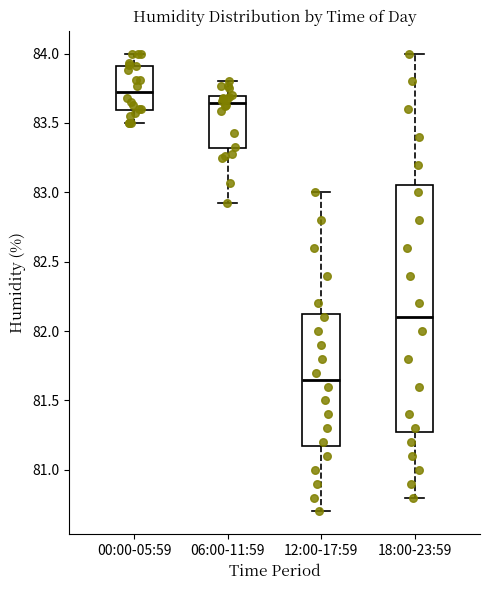

Which box has the highest median line?

00:00-05:59